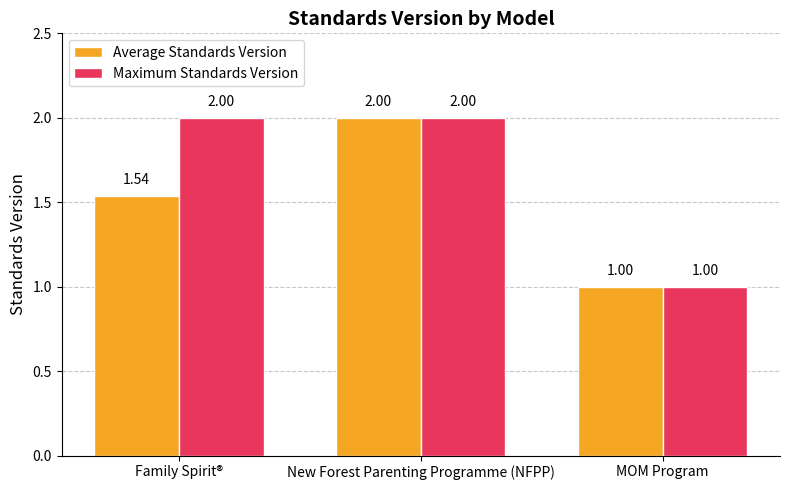

What is the value of the Average Standards Version bar at the 3rd from the left?

1.0